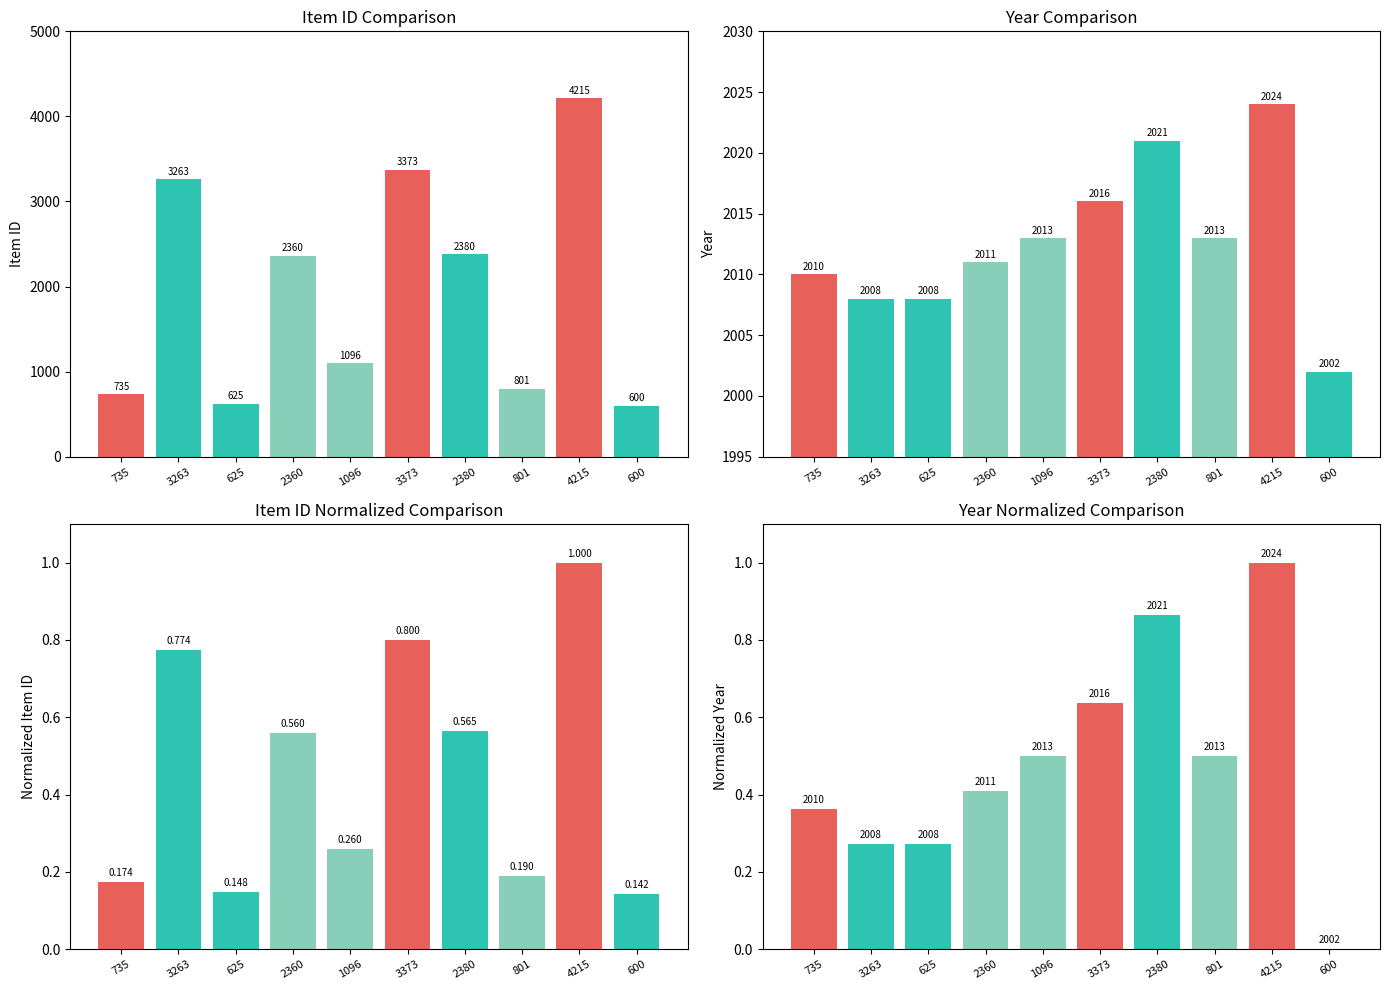

List the labels in order of Item_Id value, largest first.

4215, 3373, 3263, 2380, 2360, 1096, 801, 735, 625, 600